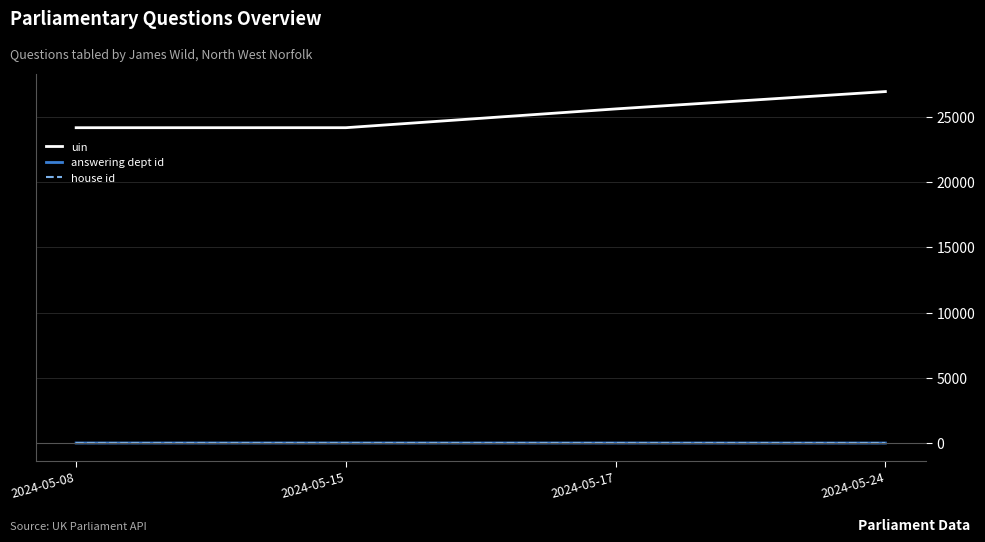

True or false: uin and house id cross at least once.

False